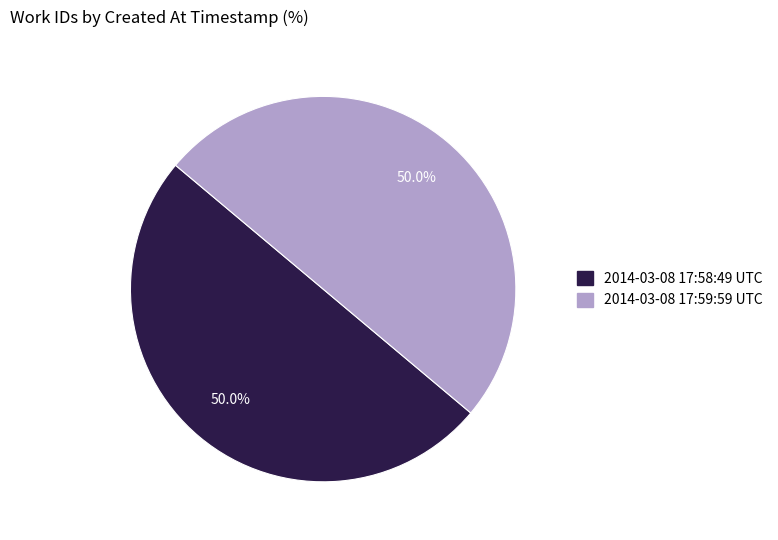

How many slices are in this pie chart?

2